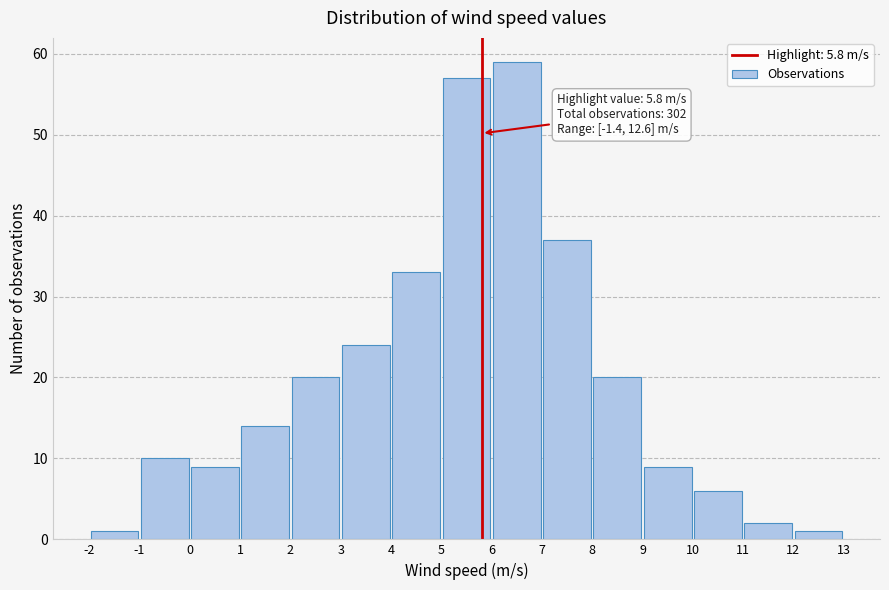

Over which range of the x-axis is the bar tallest?

6 to 7